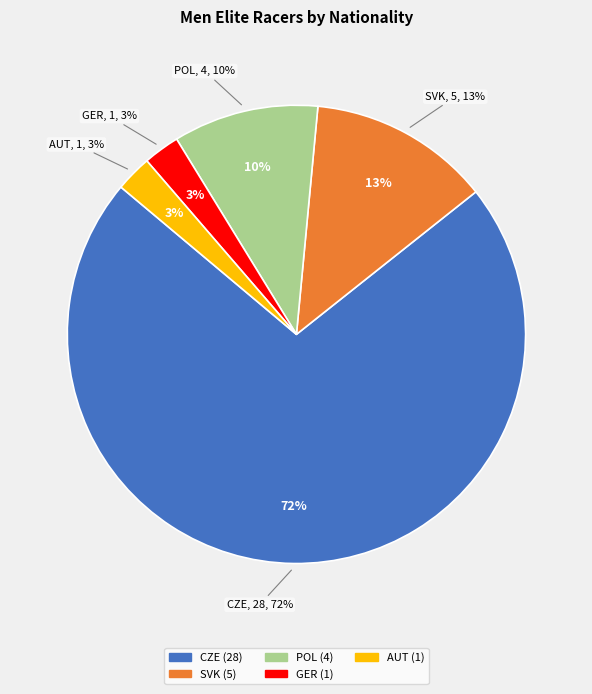

How much of the chart is everything except GER?

97.4%